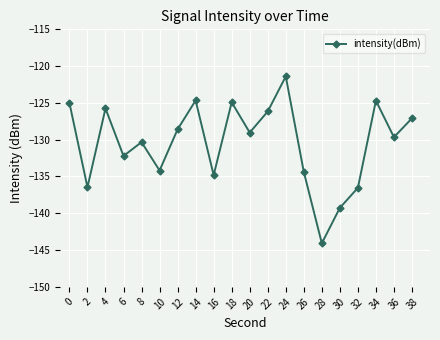

How many points are lower than both their immediate neighbors (excluding endpoints)?

7